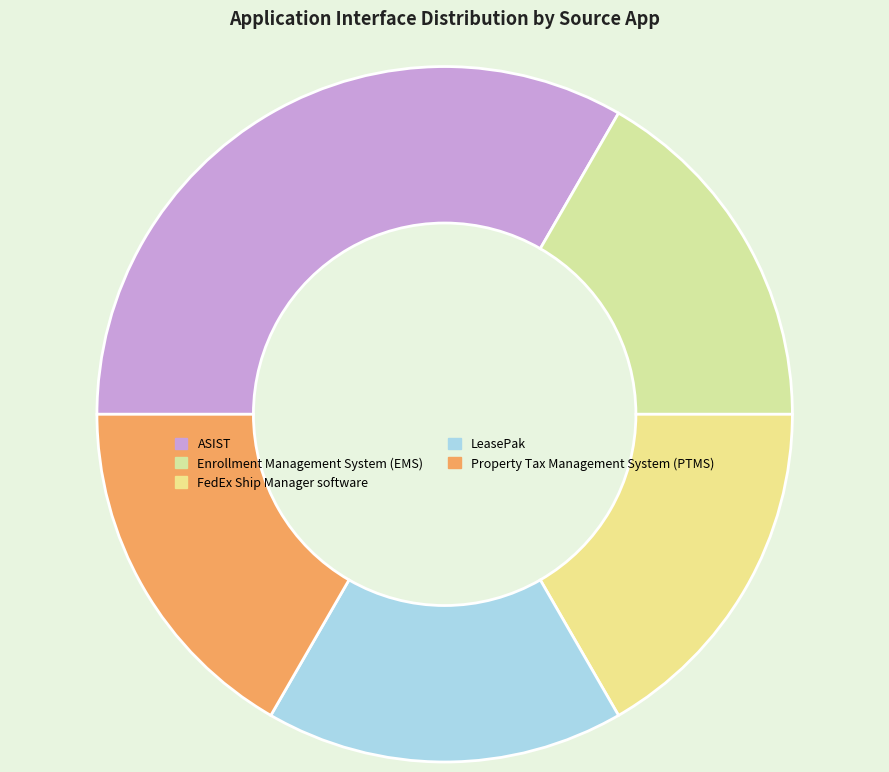

What percentage is the ASIST slice, to the nearest percent?

33%